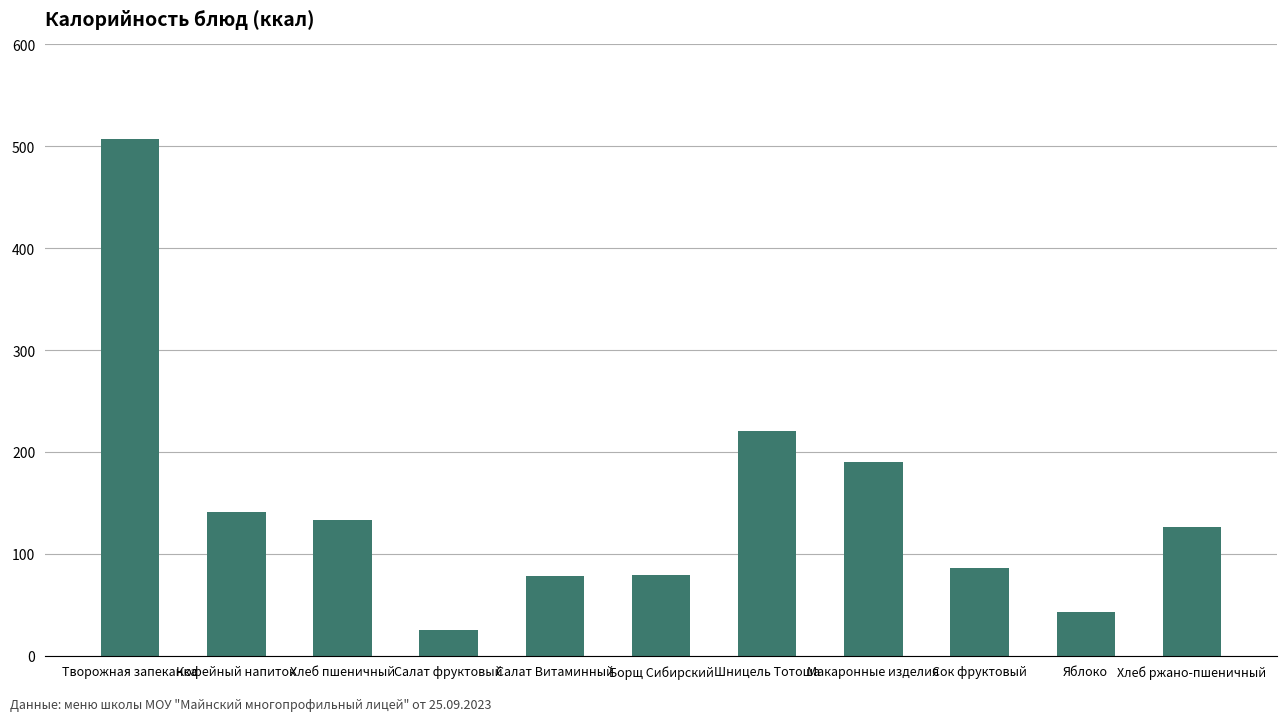

What position from the left is Яблоко?

10